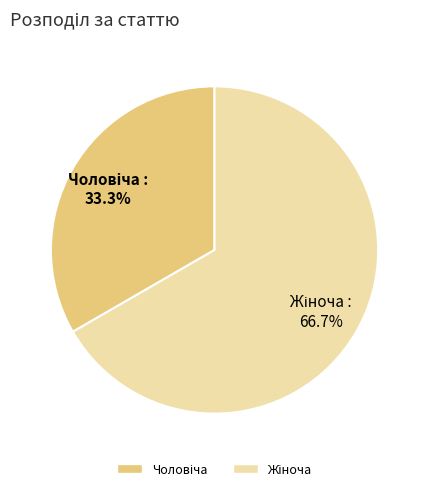

Is there any slice that represents more than half of the pie?

Yes